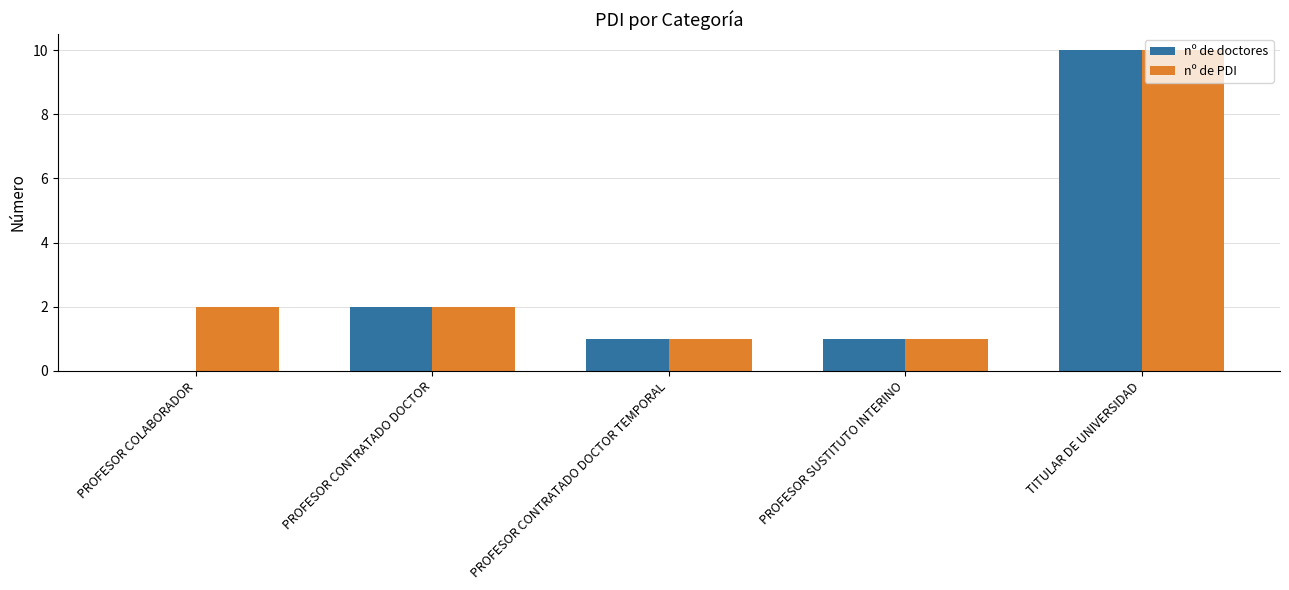

How many categories are shown in the chart?

5